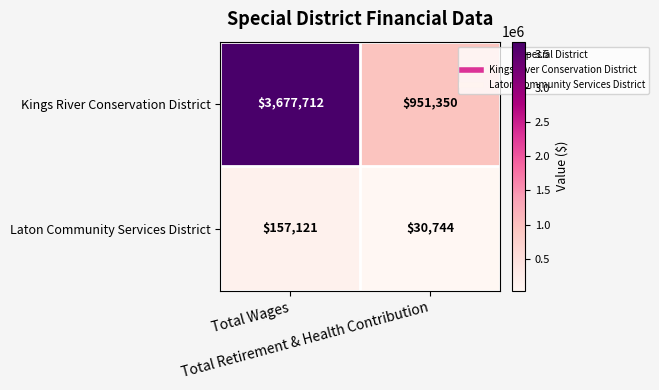

What is the sum of all Kings River Conservation District values?

4629062